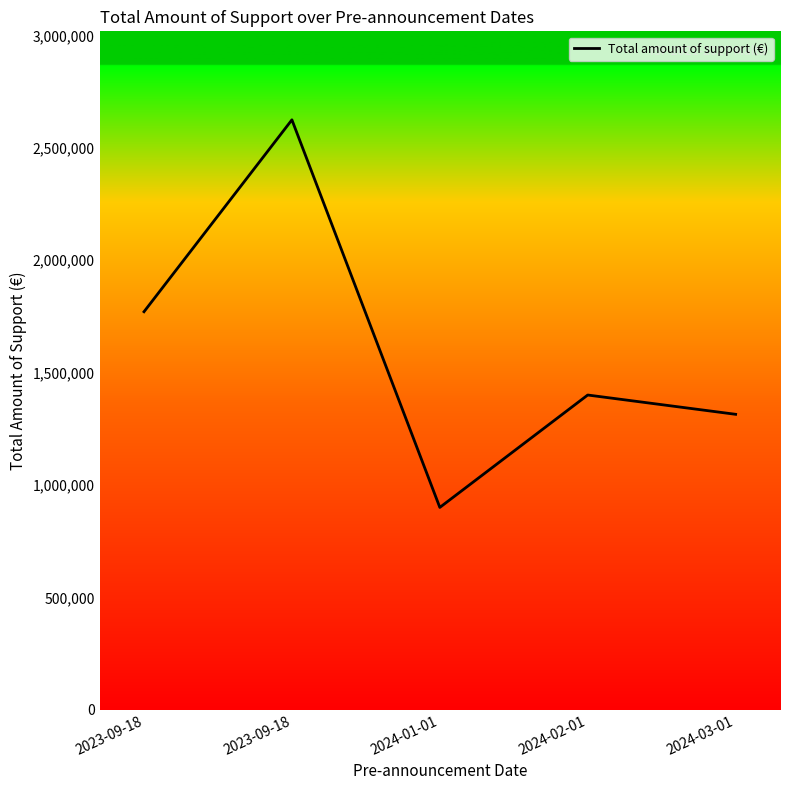

List the labels in order of value, smallest first.

2024-01-01, 2024-03-01, 2024-02-01, 2023-09-18, 2023-09-18